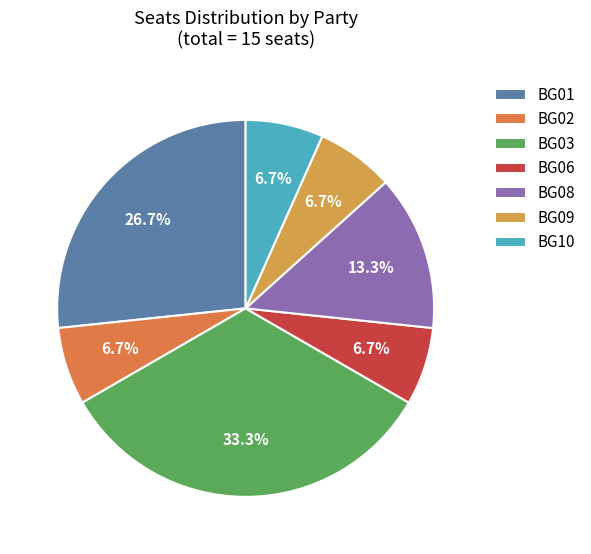

Which slice is the smallest?

BG02